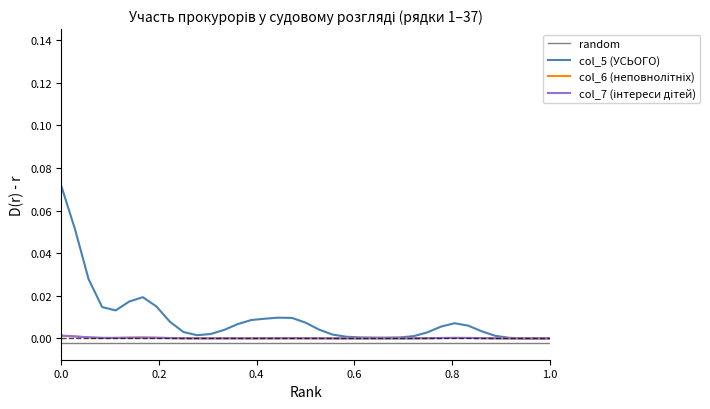

How many distinct data groups are displayed?

4